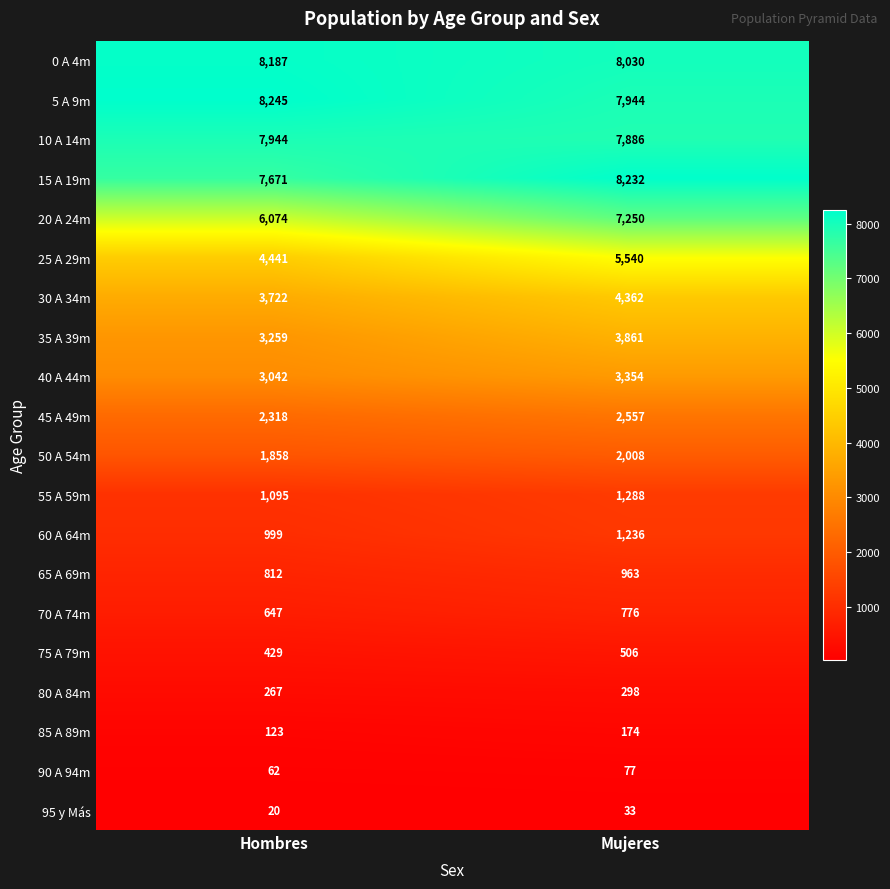

What is the maximum value shown in the chart?

8245